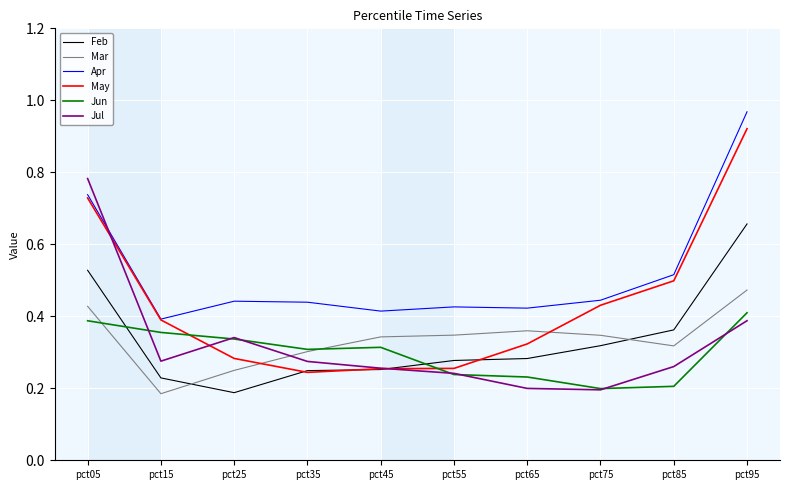

Does the chart have visible grid lines?

Yes